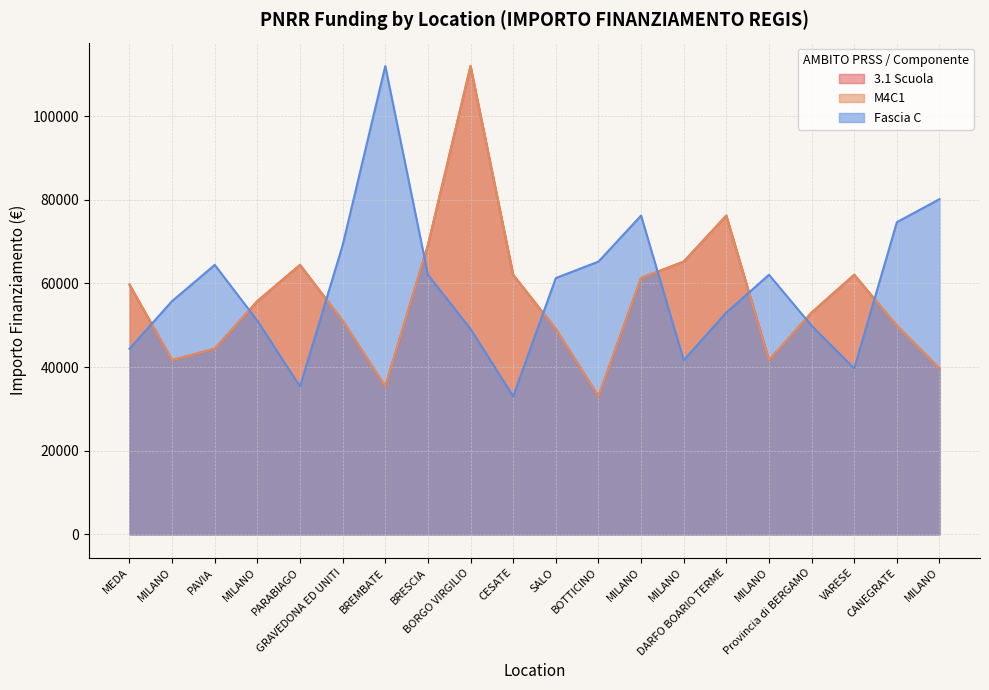

True or false: M4C1 has a value of 67027.1 at CANEGRATE.

False